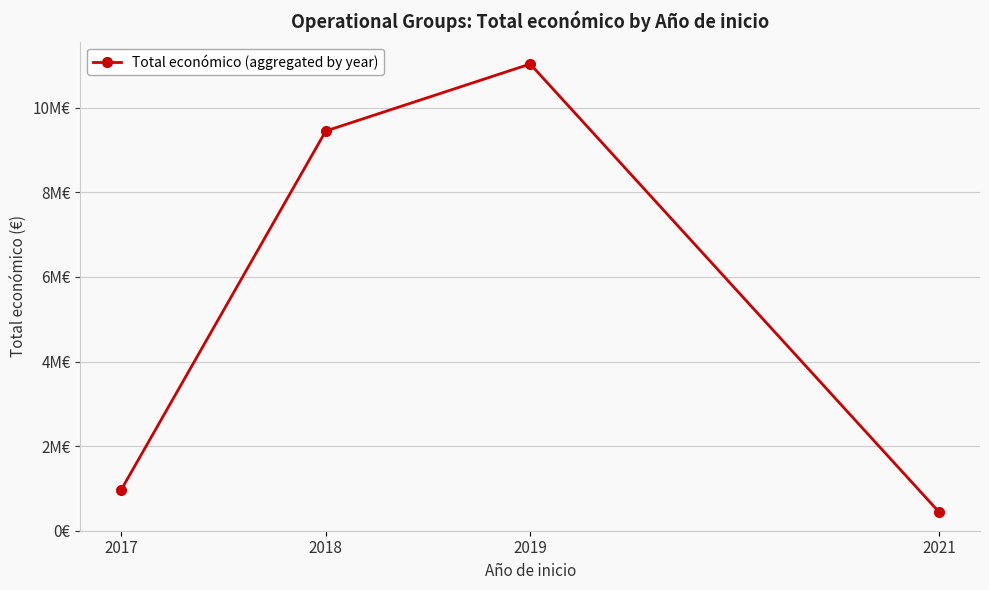

Does the chart display data point markers on the line(s)?

Yes